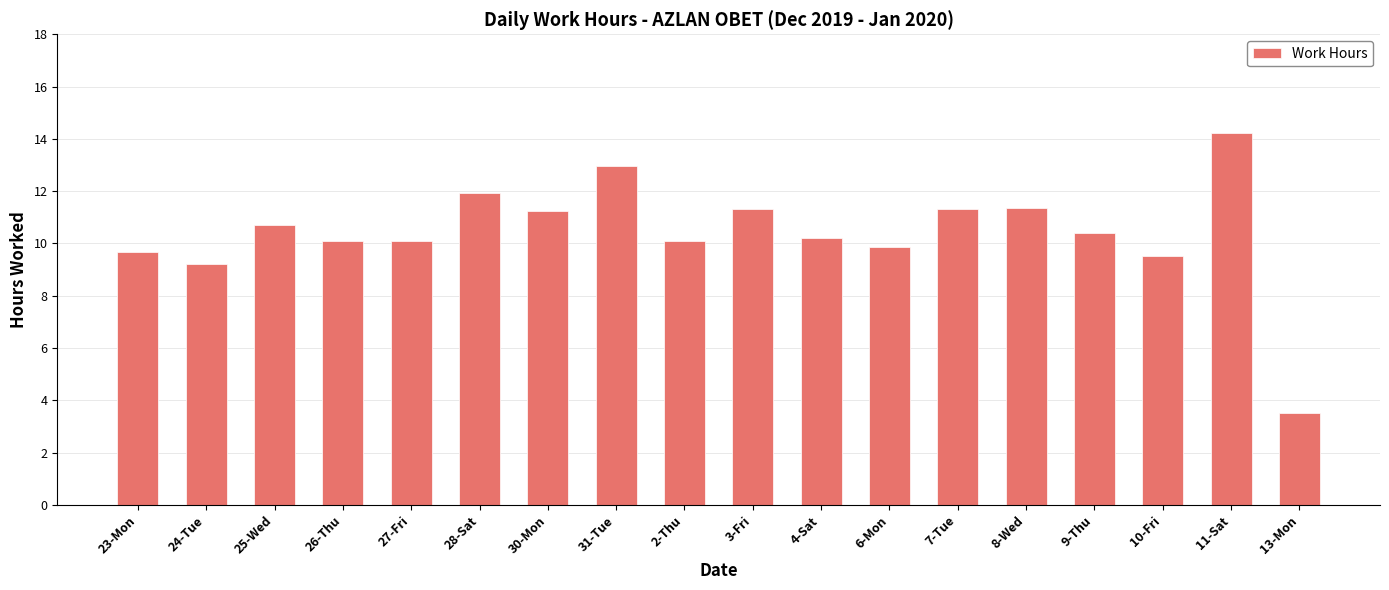

What is the change in value from 27-Fri to 4-Sat?

+0.1